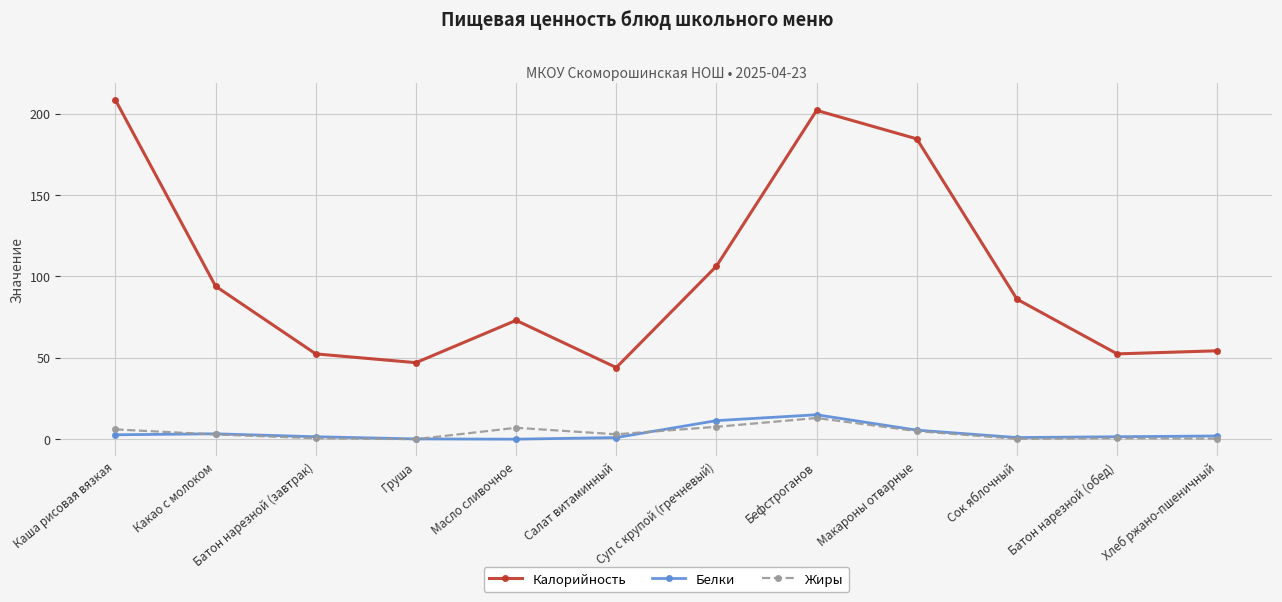

At which label does Калорийность reach its peak?

Каша рисовая вязкая